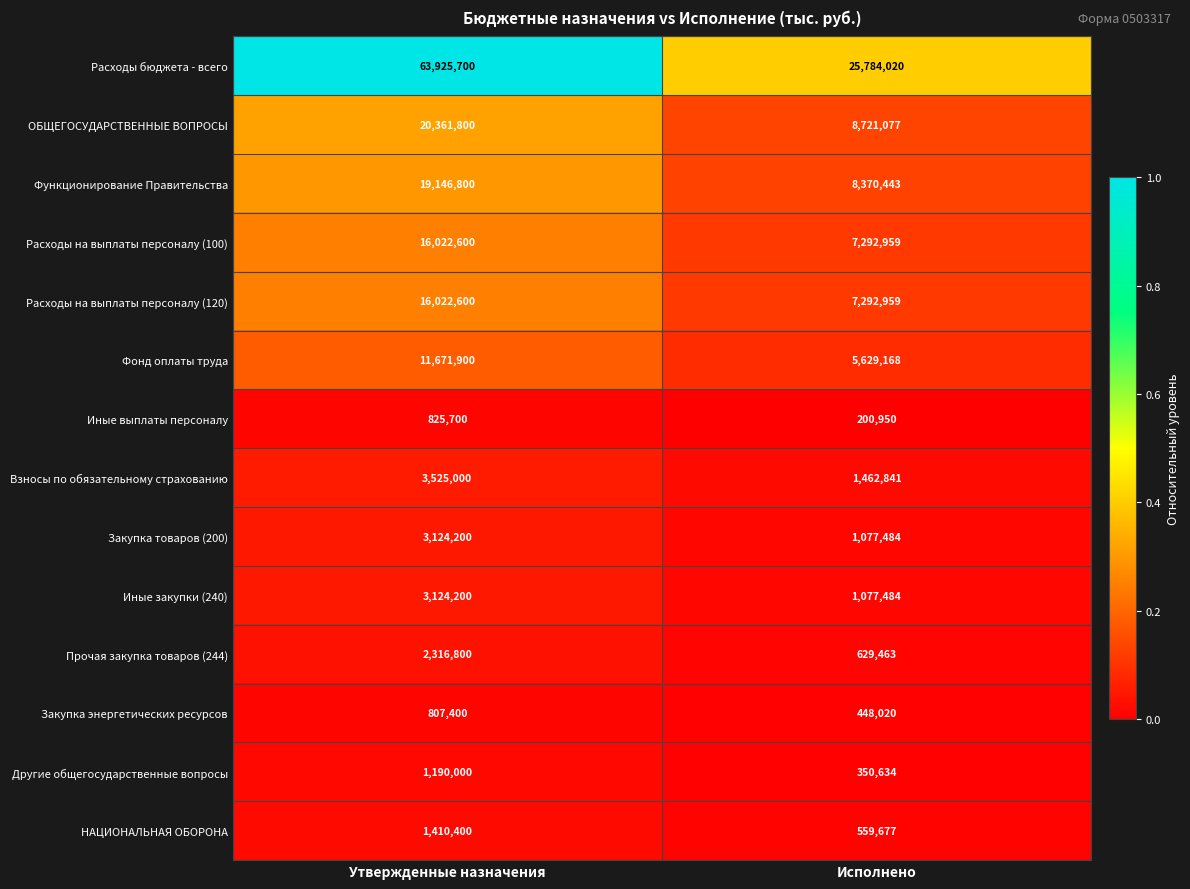

Reading left to right, what are all the values shown in this chart?

Расходы бюджета - всего: Утвержденные назначения=63925700	Исполнено=25784020
ОБЩЕГОСУДАРСТВЕННЫЕ ВОПРОСЫ: Утвержденные назначения=20361800	Исполнено=8721077
Функционирование Правительства: Утвержденные назначения=19146800	Исполнено=8370443
Расходы на выплаты персоналу (100): Утвержденные назначения=16022600	Исполнено=7292959
Расходы на выплаты персоналу (120): Утвержденные назначения=16022600	Исполнено=7292959
Фонд оплаты труда: Утвержденные назначения=11671900	Исполнено=5629168
Иные выплаты персоналу: Утвержденные назначения=825700	Исполнено=200950
Взносы по обязательному страхованию: Утвержденные назначения=3525000	Исполнено=1462841
Закупка товаров (200): Утвержденные назначения=3124200	Исполнено=1077484
Иные закупки (240): Утвержденные назначения=3124200	Исполнено=1077484
Прочая закупка товаров (244): Утвержденные назначения=2316800	Исполнено=629463
Закупка энергетических ресурсов: Утвержденные назначения=807400	Исполнено=448020
Другие общегосударственные вопросы: Утвержденные назначения=1190000	Исполнено=350634
НАЦИОНАЛЬНАЯ ОБОРОНА: Утвержденные назначения=1410400	Исполнено=559677